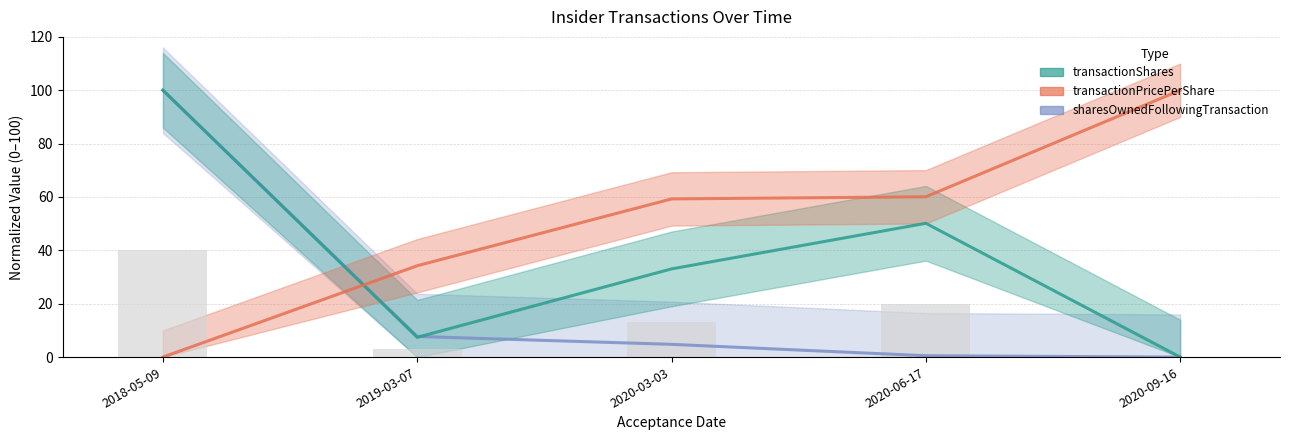

The value of transactionPricePerShare at 2018-05-09 is 68.4. True or false?

False